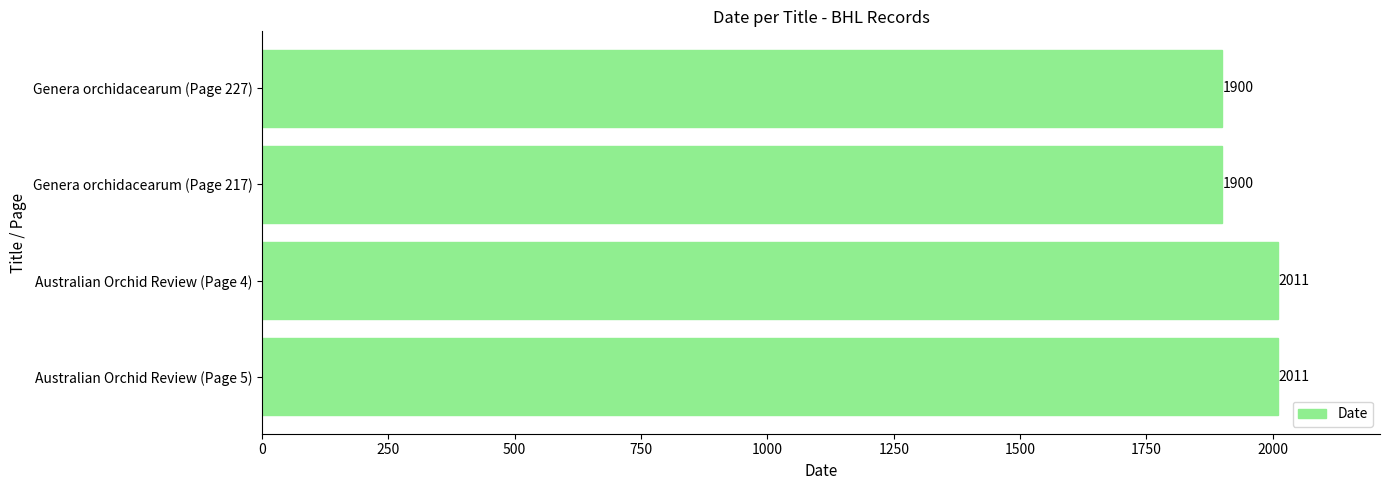

Approximately how many times larger is the value at Genera orchidacearum (Page 227) compared to Genera orchidacearum (Page 217)?

1.0